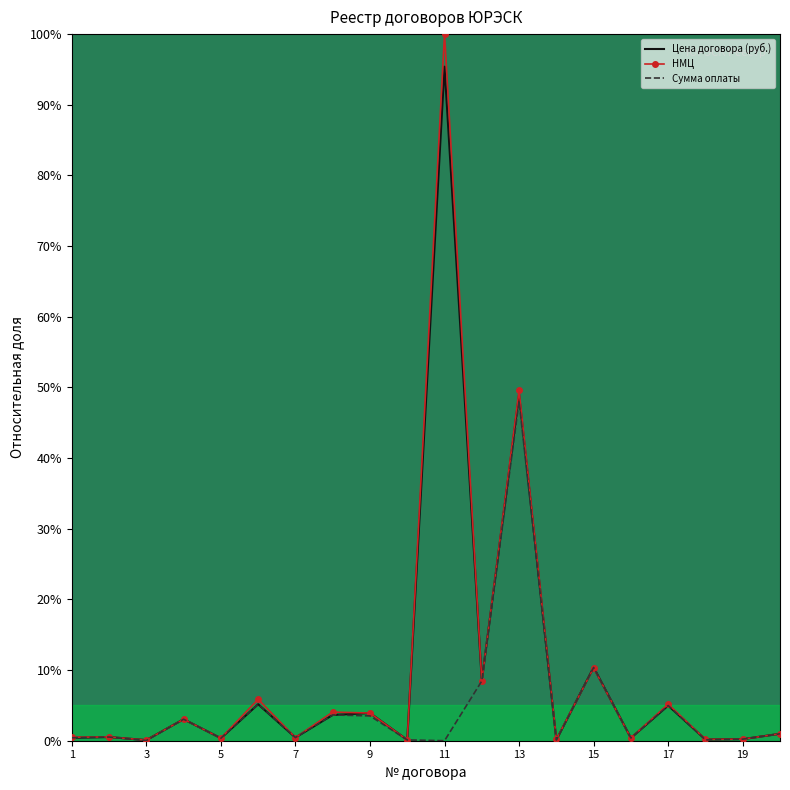

Which series has the largest range (max minus min)?

НМЦ